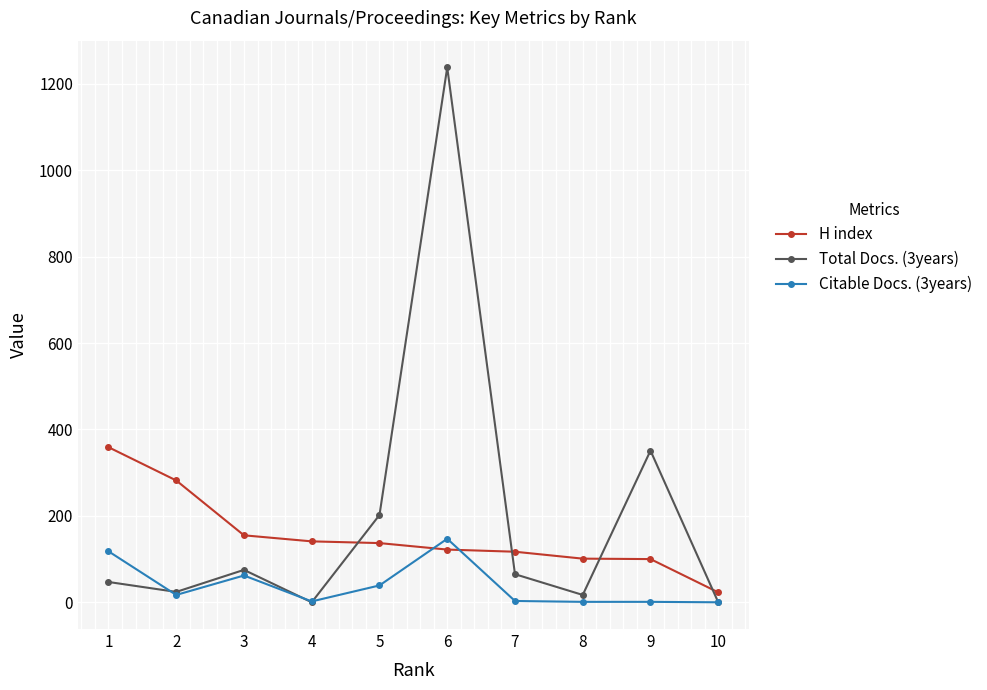

True or false: H index and Citable Docs. (3years) intersect in this chart.

True